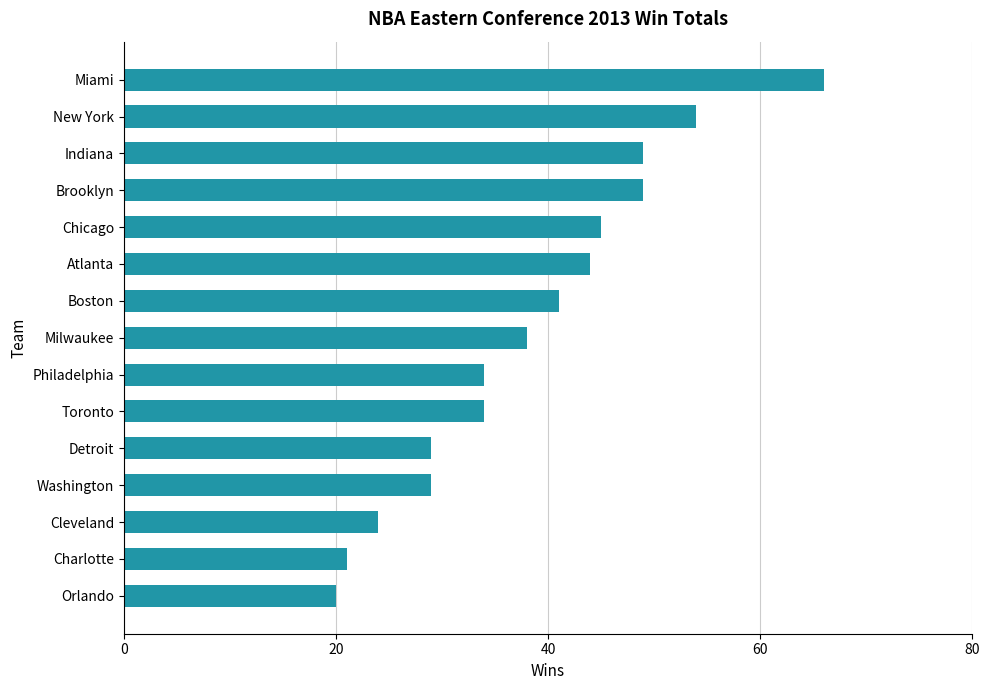

What is the average value?

38